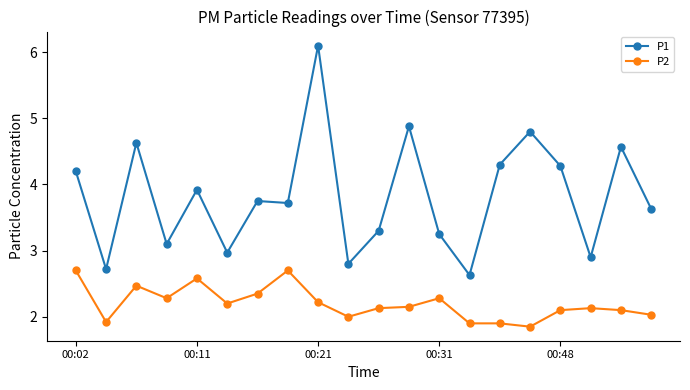

What is the minimum value for P1?

2.6